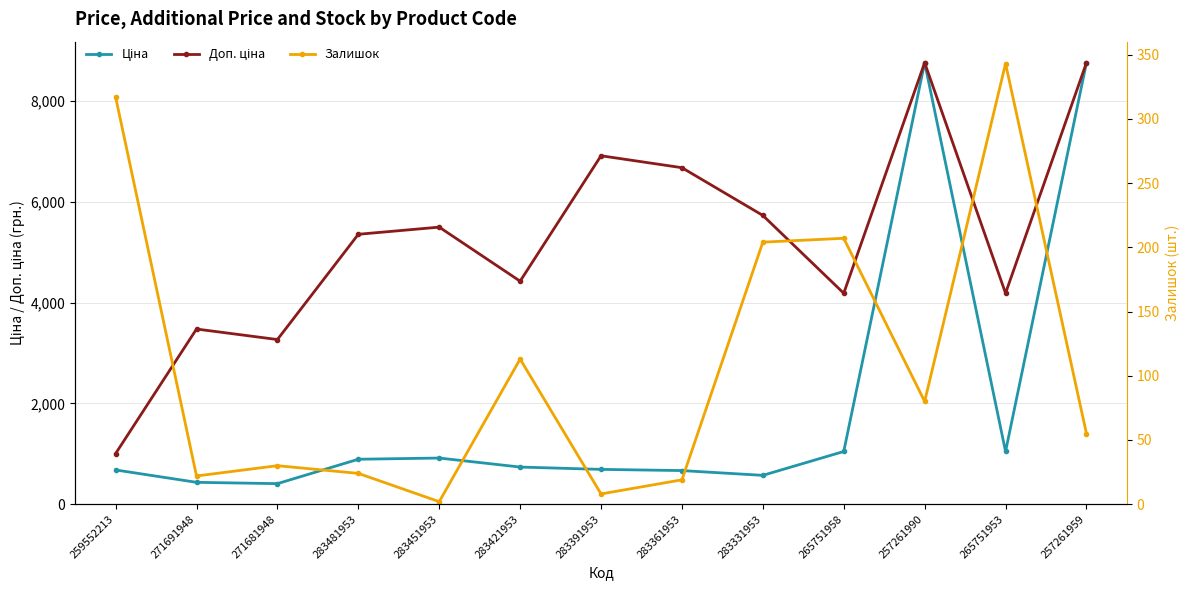

Which label corresponds to the smallest value in the chart?

283451953